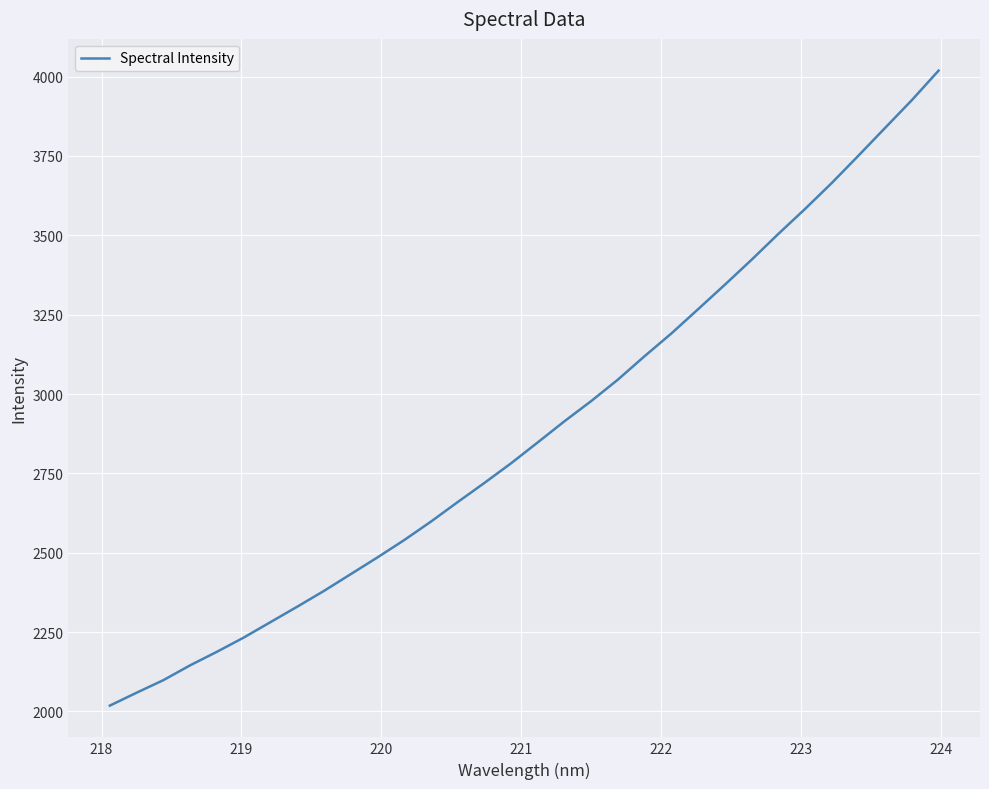

What is the smallest value displayed?

2018.1